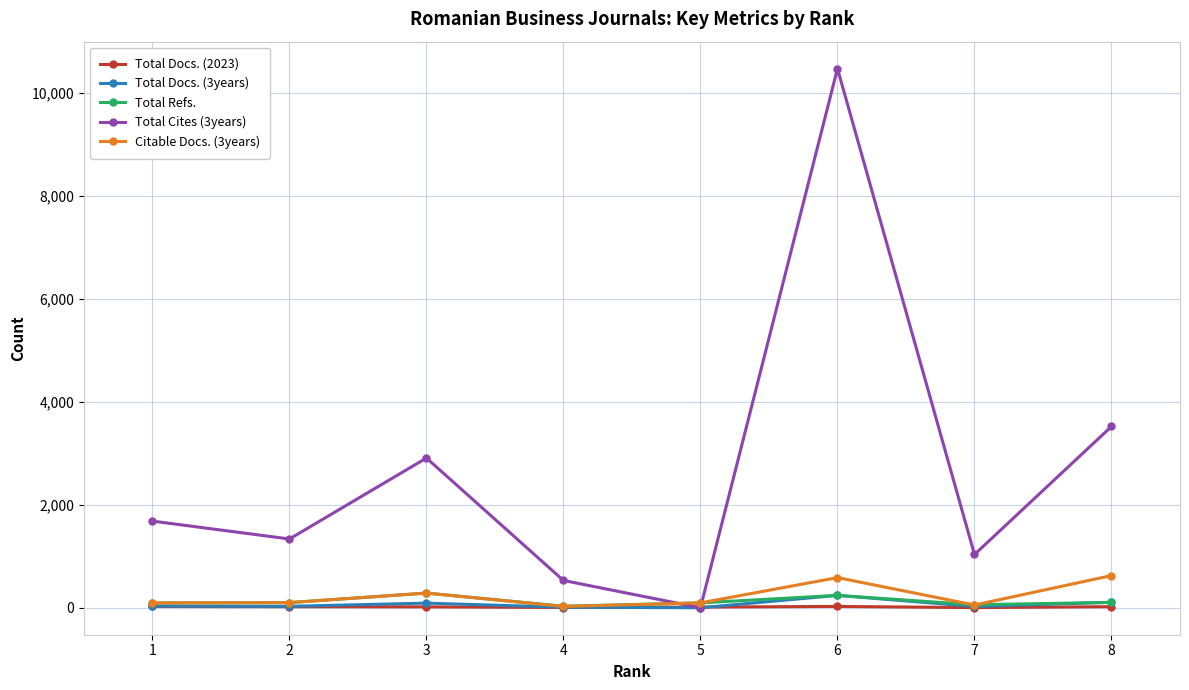

At how many categories does at least one series exceed 4401?

1